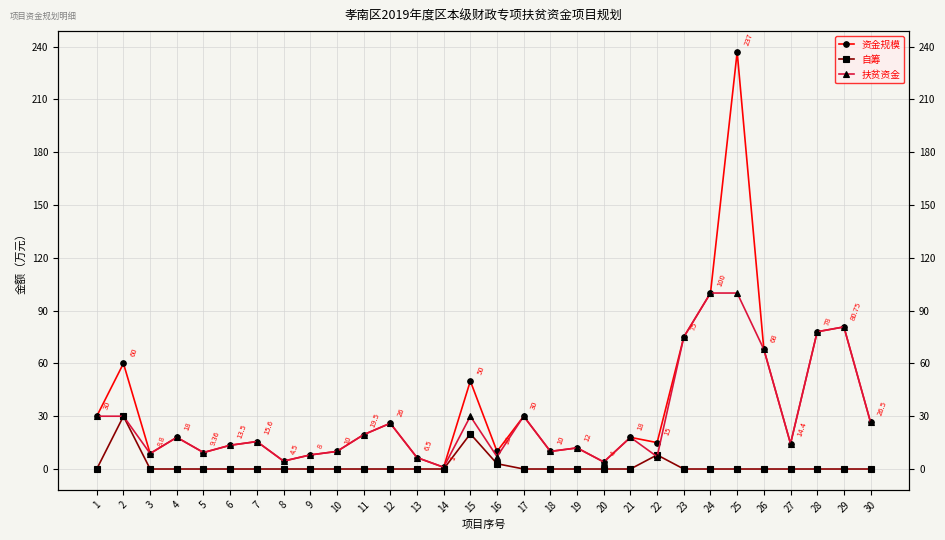

At which label does 扶贫资金 reach its peak?

24